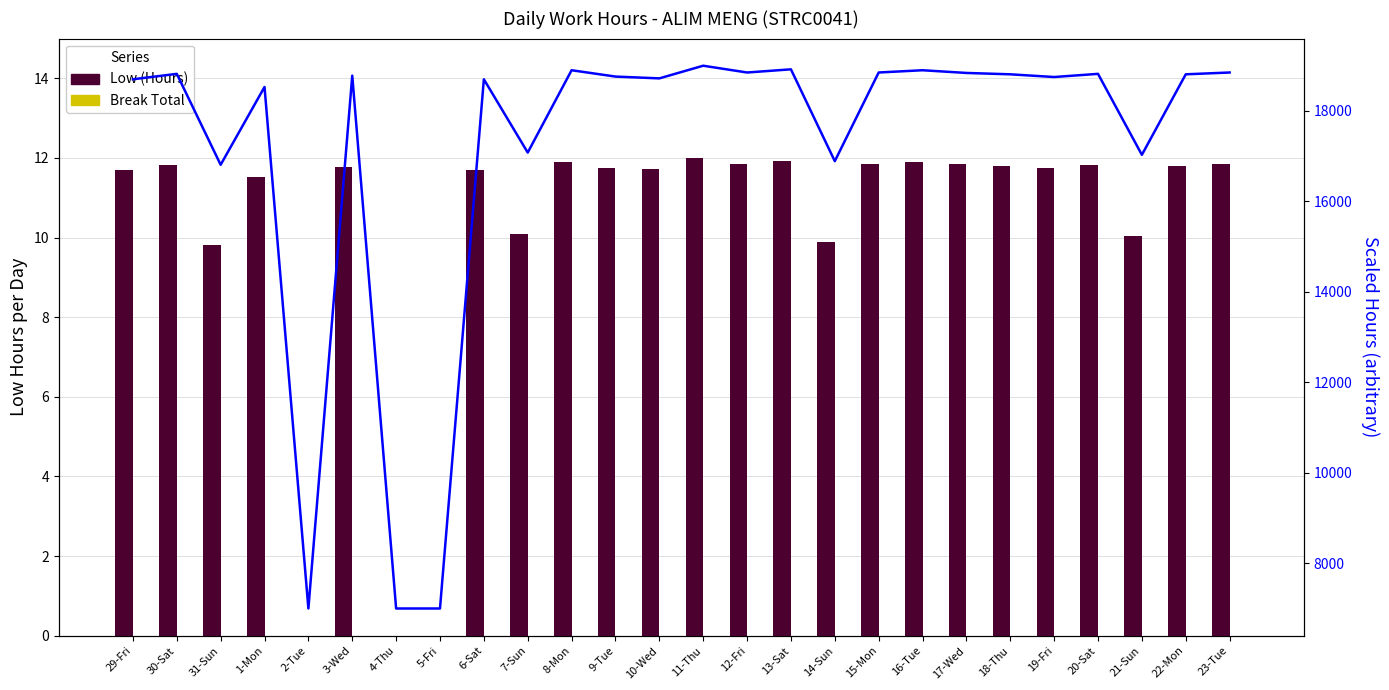

What is the difference between the maximum and minimum values in the Scaled Hours Flow series?

12000.0